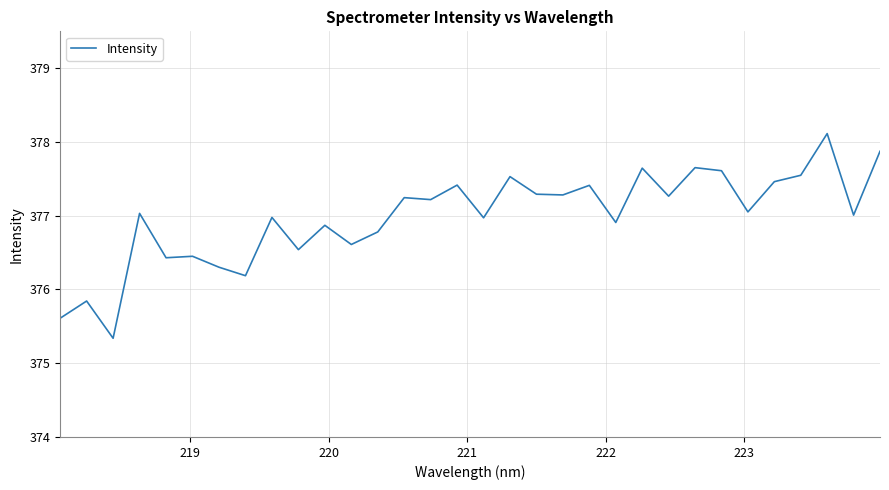

What is the maximum value shown in the chart?

378.1